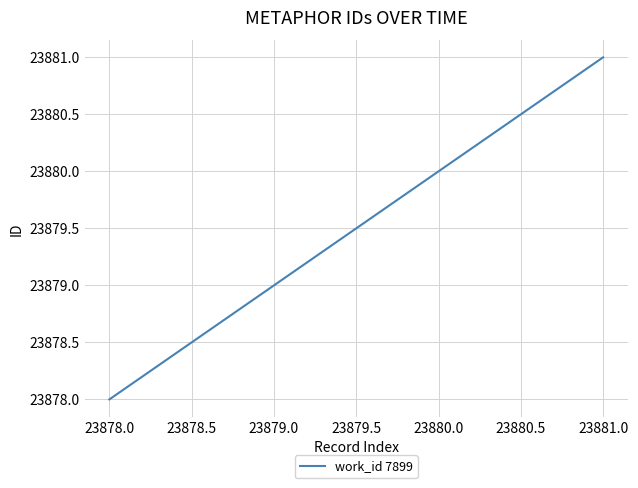

Rank the categories by value from lowest to highest.

23878.0, 23879.0, 23880.0, 23881.0